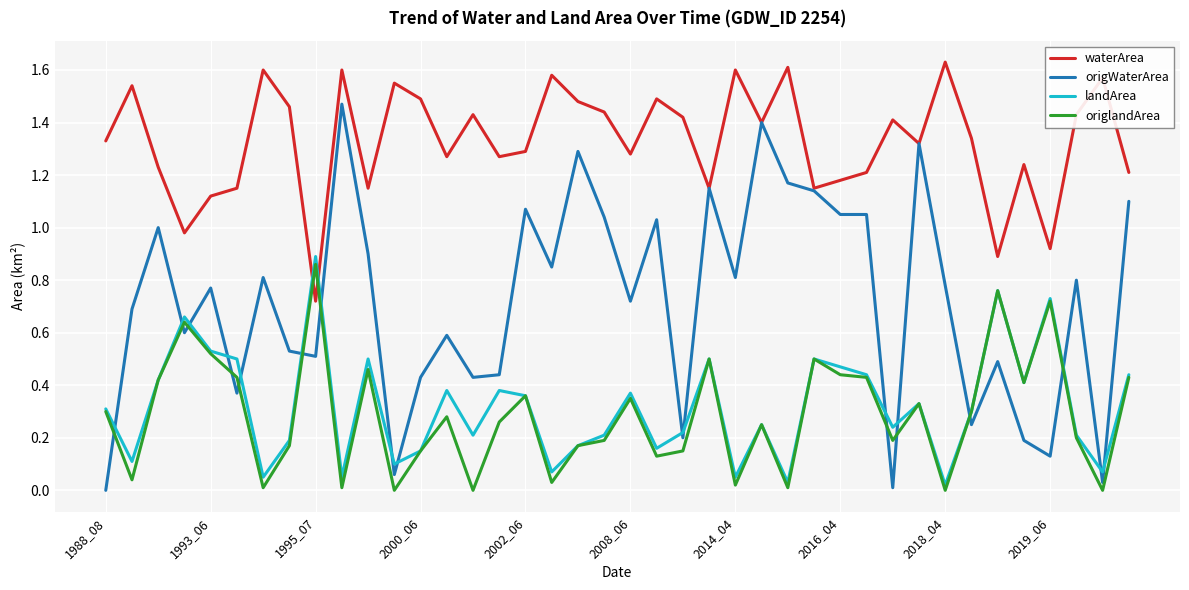

How many times do waterArea and landArea cross each other?

2